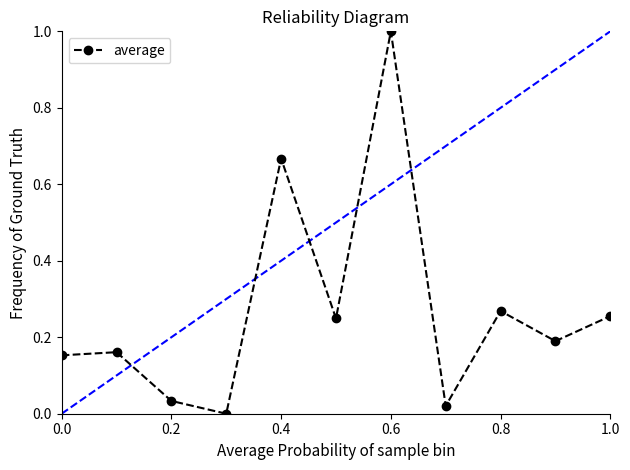

What is the maximum value shown in the chart?

1.0